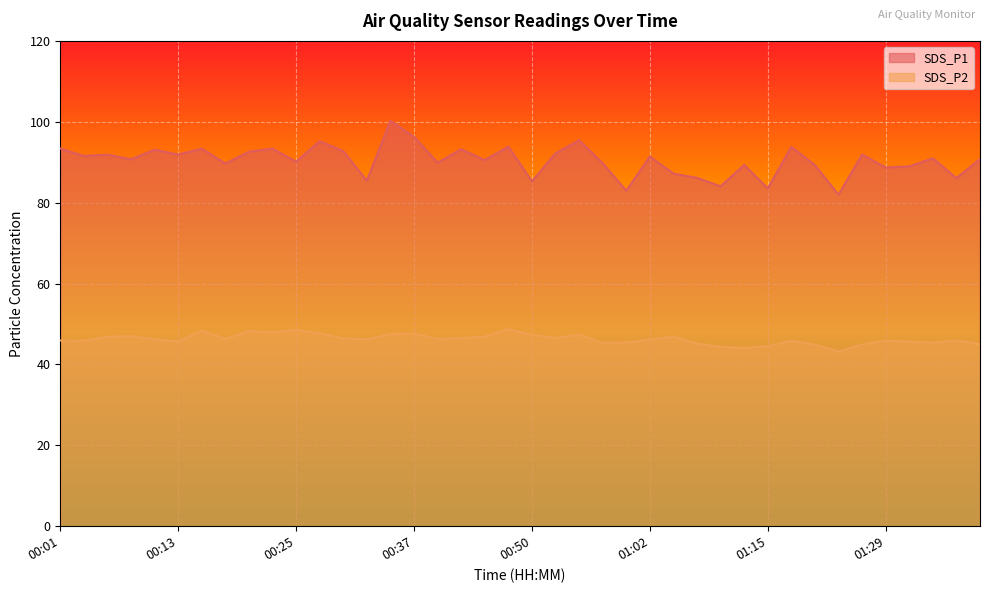

Between 00:40 and 01:00, which series saw the biggest shift?

SDS_P1